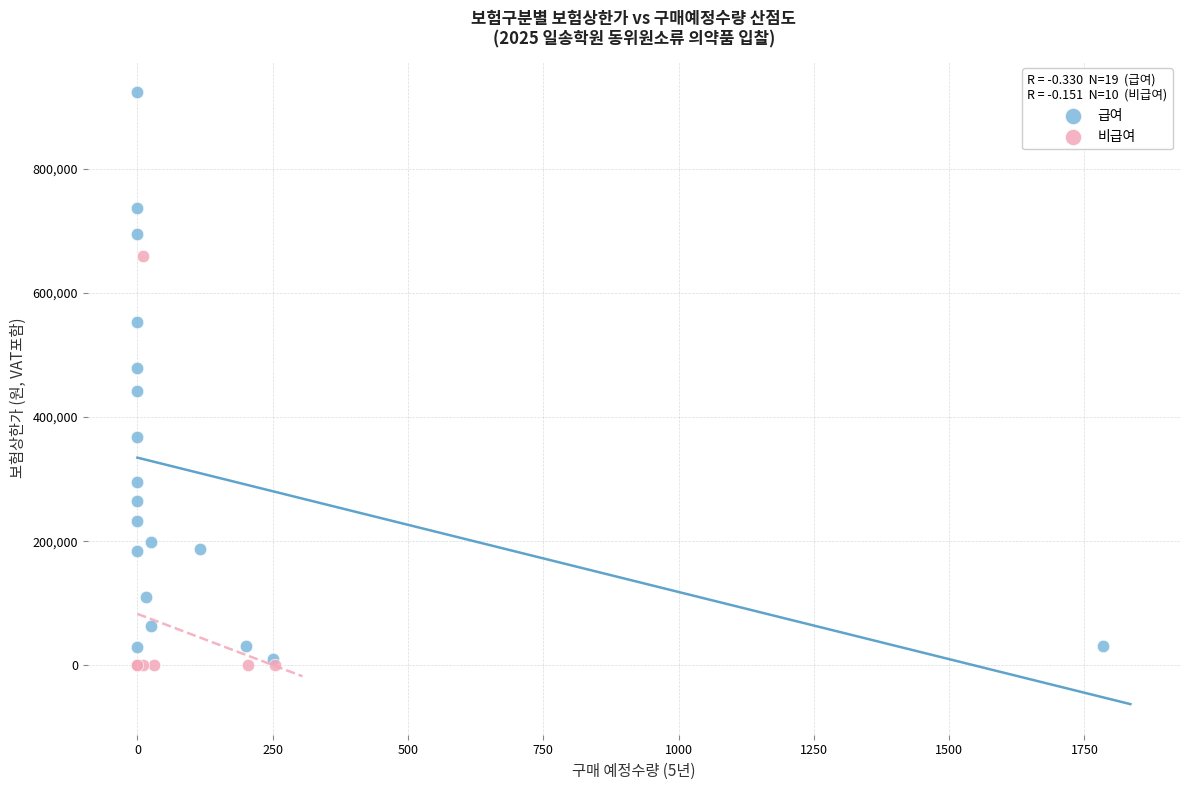

Which series reaches the maximum Y coordinate?

급여